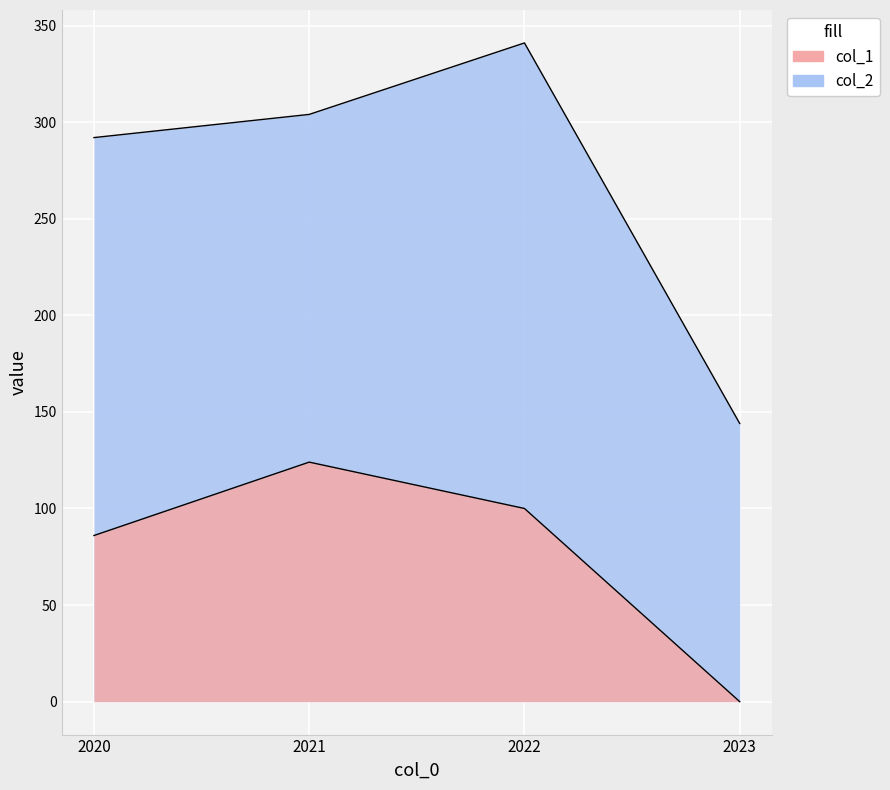

Does the chart display data point markers on the line(s)?

No